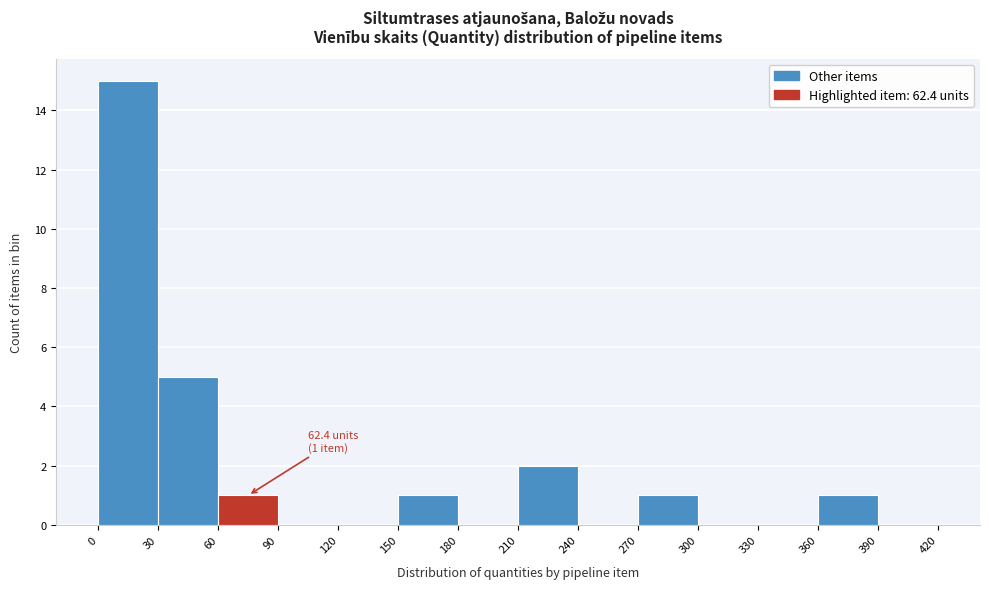

Over which range of the x-axis is the bar tallest?

0 to 30